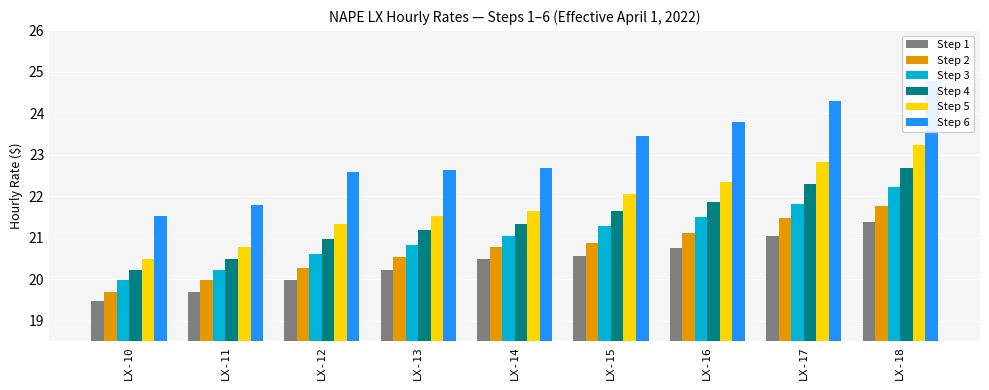

What is the difference between the maximum and minimum values in the Step 6 series?

3.3